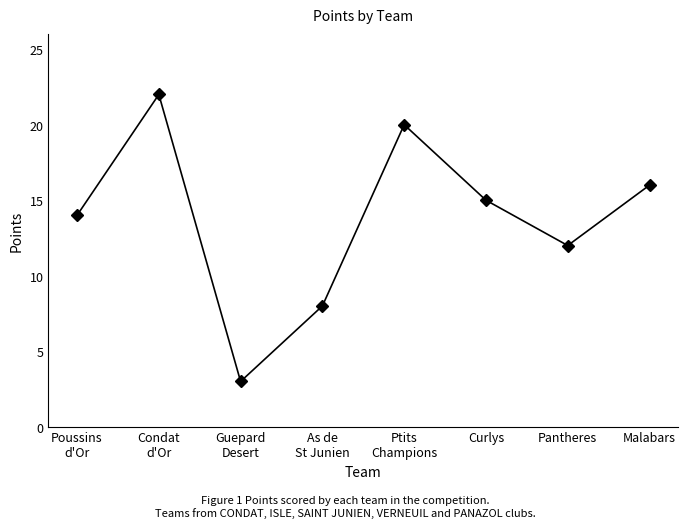

Reading left to right, list all the values displayed in this chart.

14	22	3	8	20	15	12	16